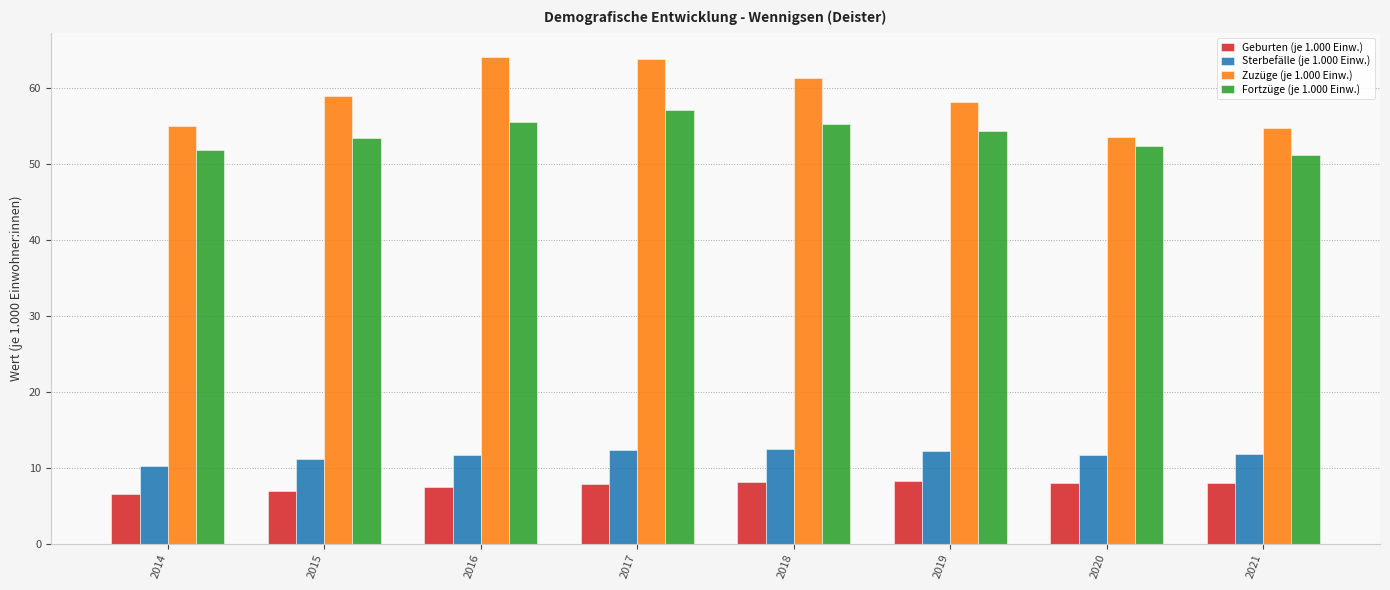

What is the greatest value displayed?

64.1